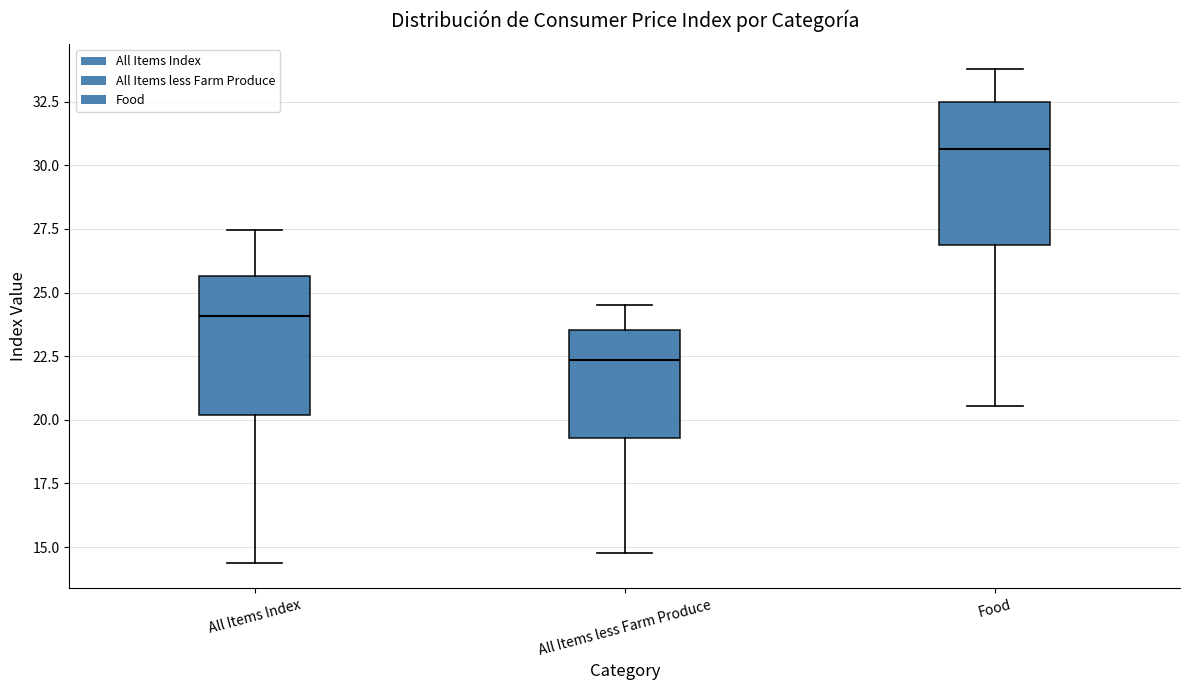

Reading left to right, transcribe this box plot: for each box, give where its median line is, the range the box spans, and where its two whiskers end, as read against the y-axis. The values are not printed on the chart, so give them approximately, as read against the axis.

All Items Index: median 24.0, box 20.0 to 25.5, whiskers 14.5 to 27.5
All Items less Farm Produce: median 22.5, box 19.5 to 23.5, whiskers 15.0 to 24.5
Food: median 30.5, box 27.0 to 32.5, whiskers 20.5 to 34.0